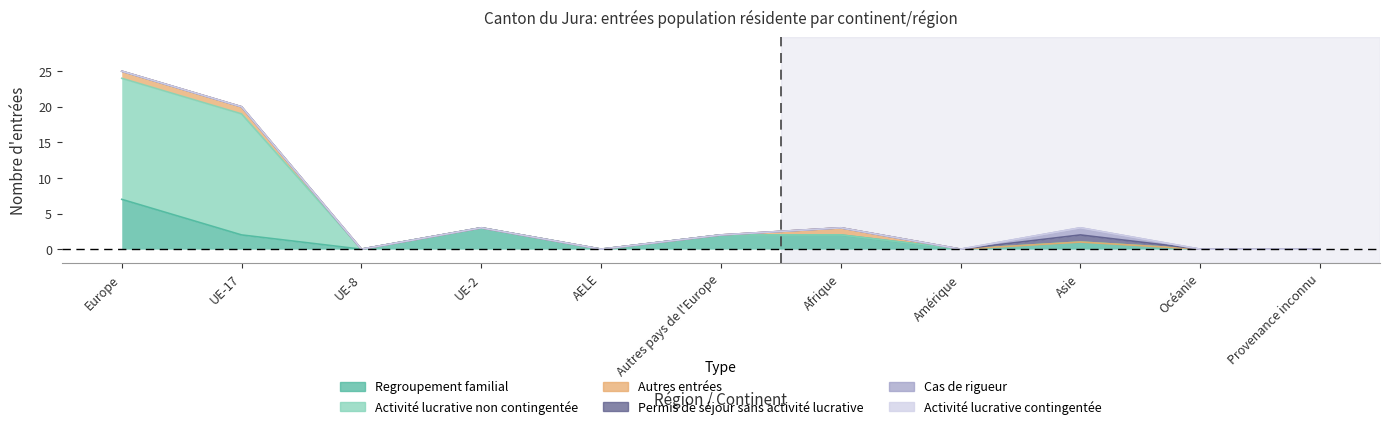

What is the label of the 3rd point from the right?

Asie